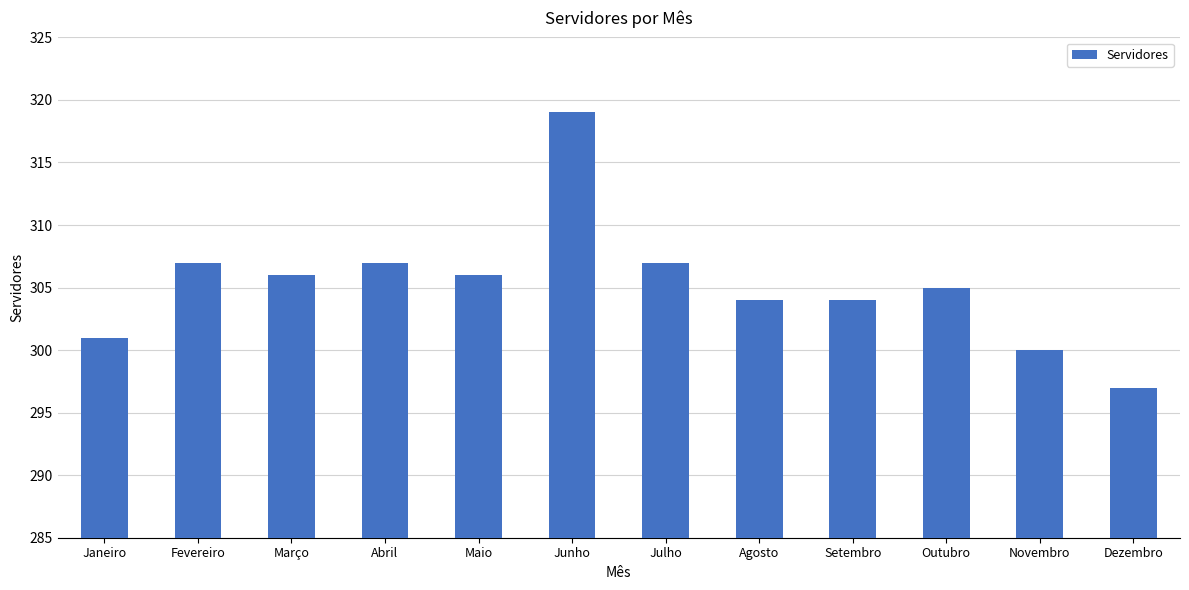

Which category has the lowest value across all series?

Dezembro